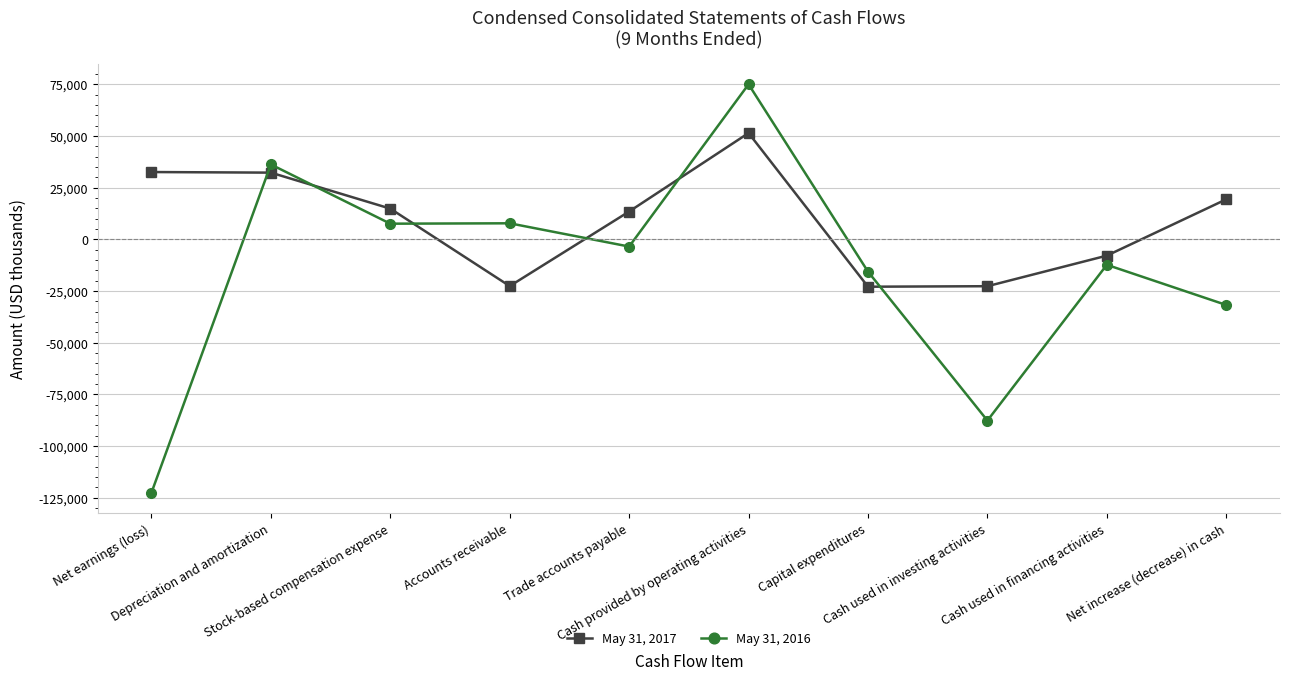

How many interior local valleys does the May 31, 2017 series have?

2